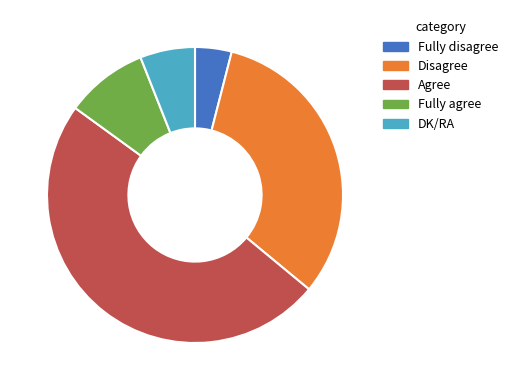

Does any single category account for the majority?

No